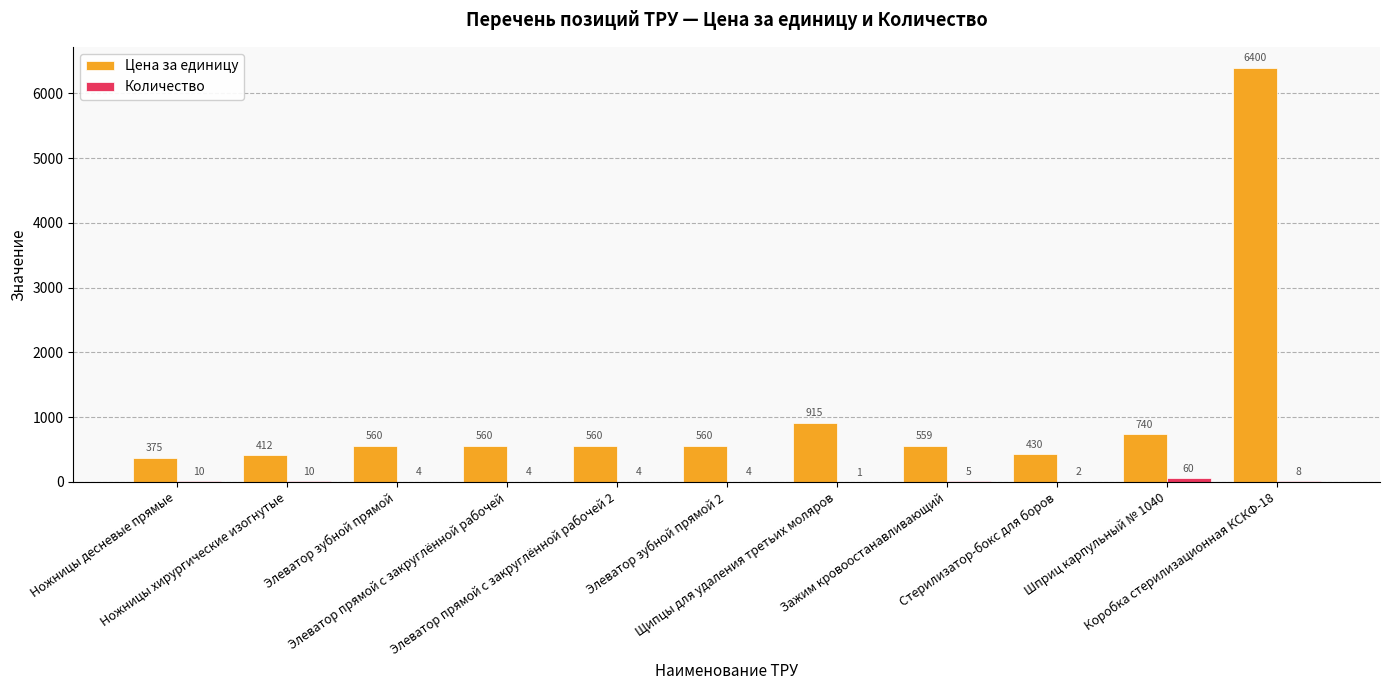

Which series has the largest total across all categories?

Цена за единицу